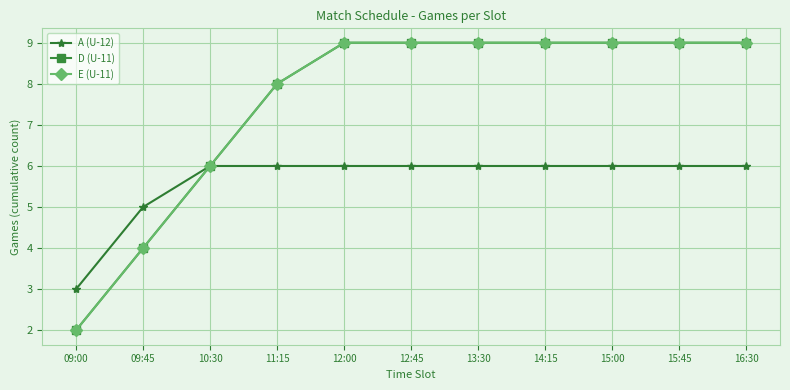

Where is E (U-11) nearest to the value 5?

09:45